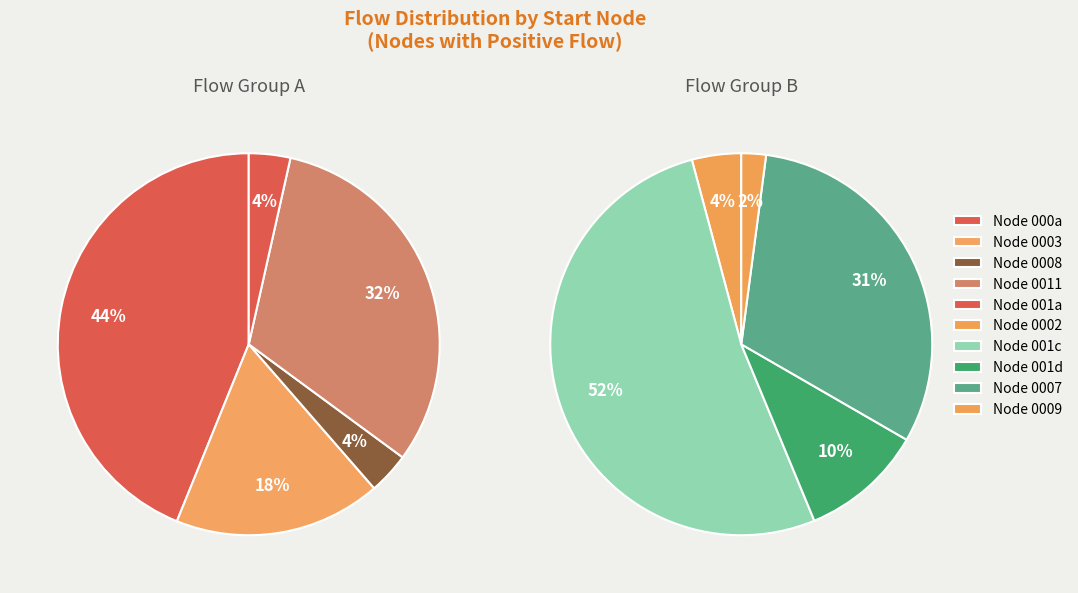

To the nearest percent, what is the combined percentage of 6 and 17?

6%